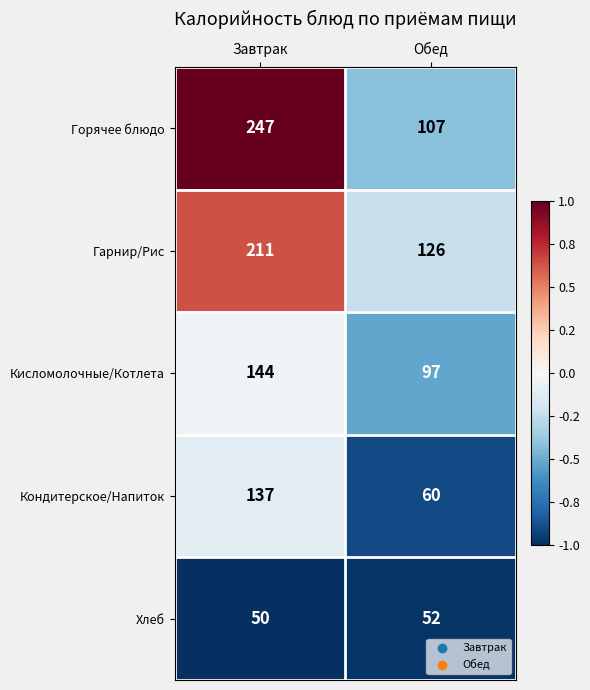

True or false: Хлеб has a value of 50 at Завтрак.

True